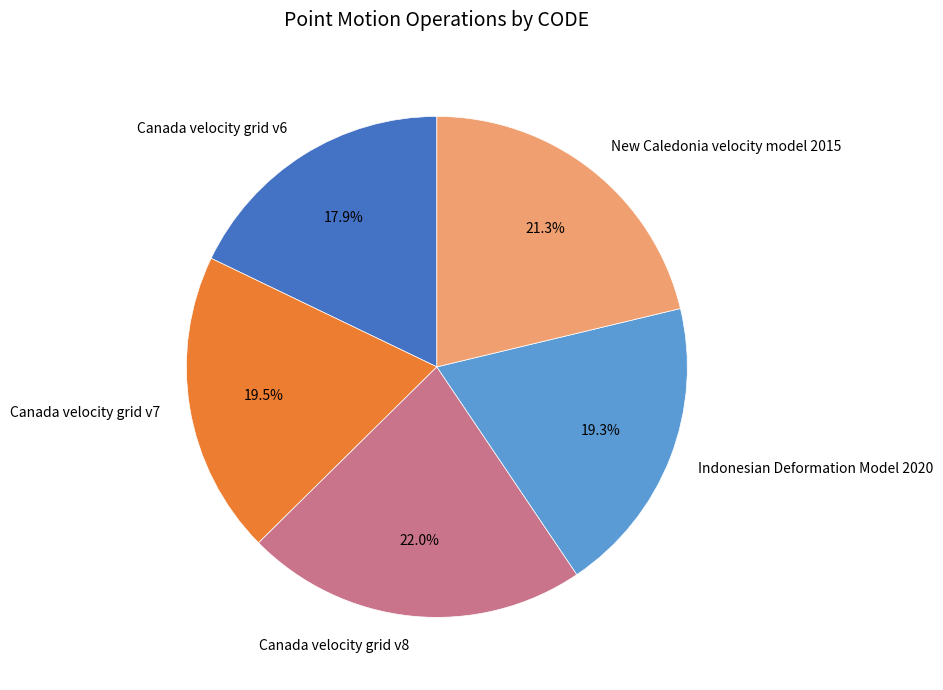

Count the number of slices in the pie.

5